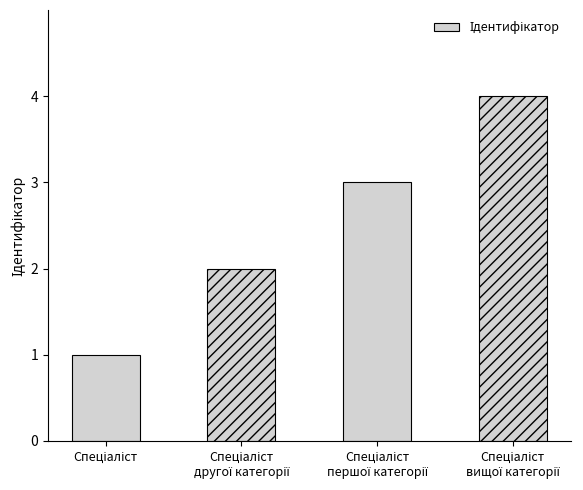

What is the sum of all values?

10